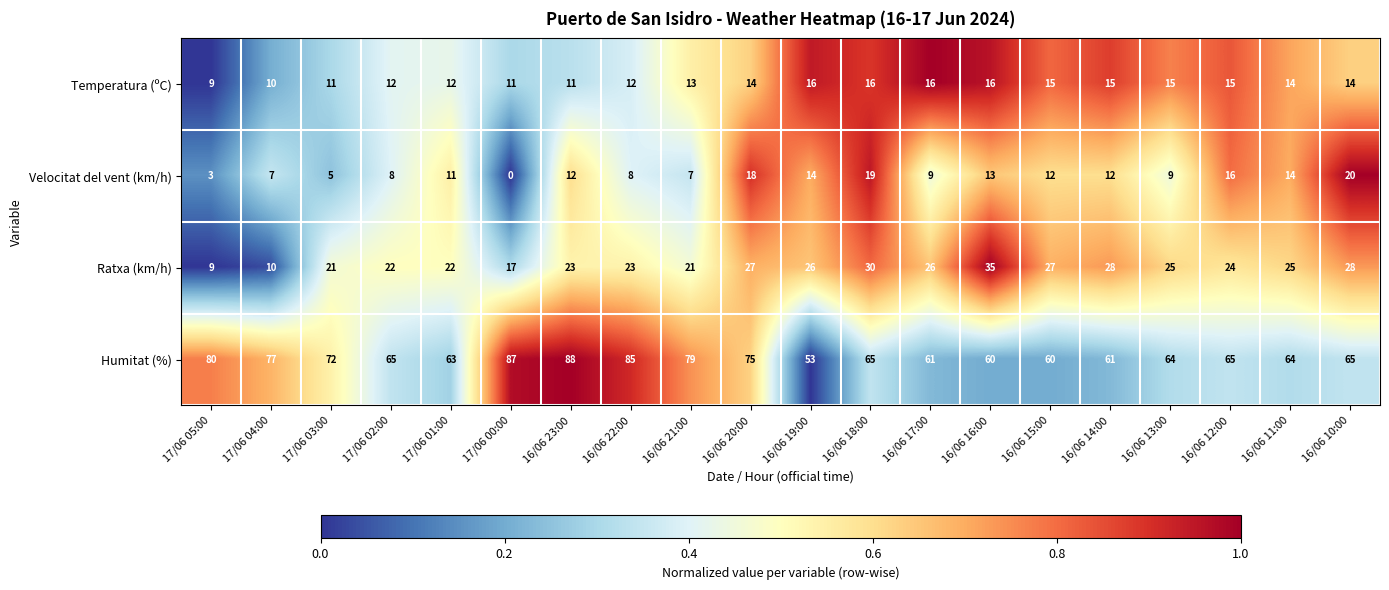

Which series has the largest total across all categories?

Humitat (%)